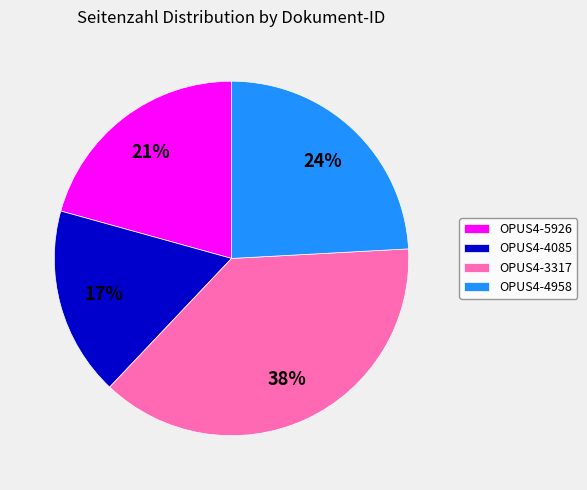

To the nearest percent, what is the difference between the OPUS4-4085 and OPUS4-4958 slice percentages?

7%